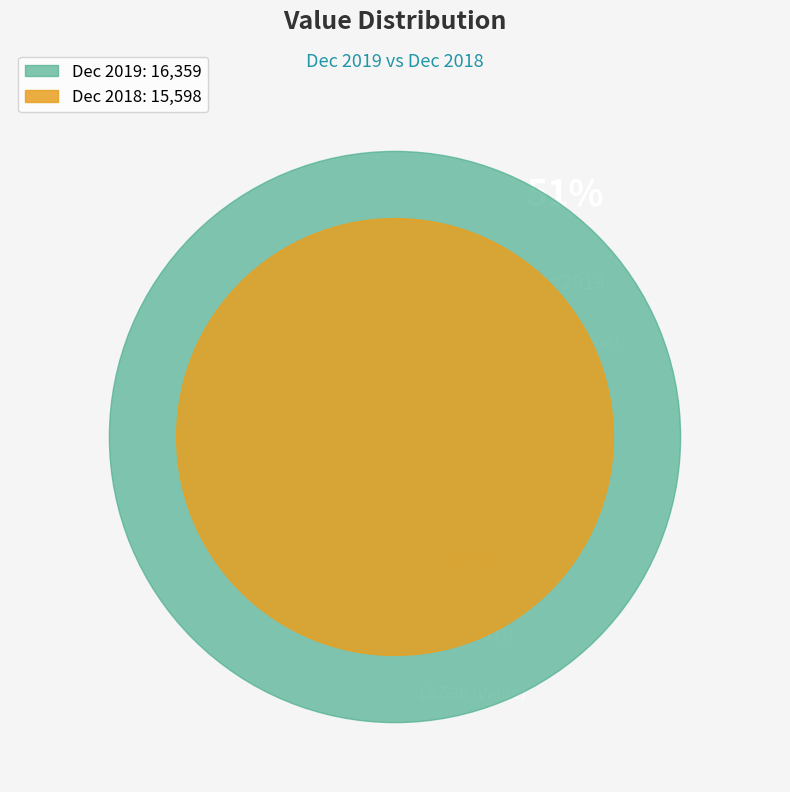

Which slice is the largest?

Dec 2019